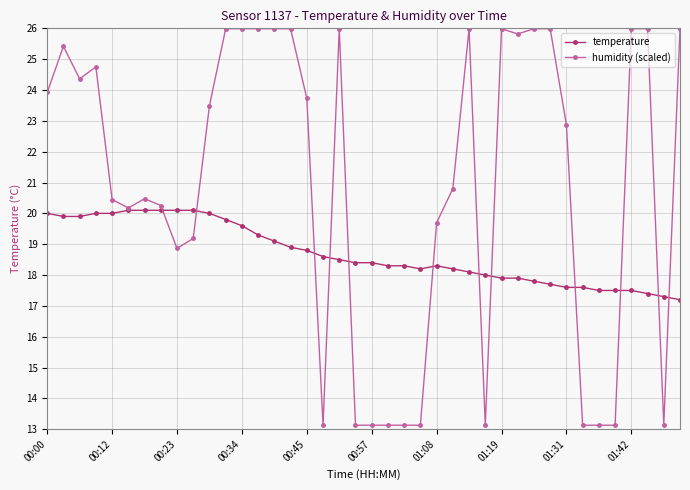

What is the minimum value shown in the chart?

13.1